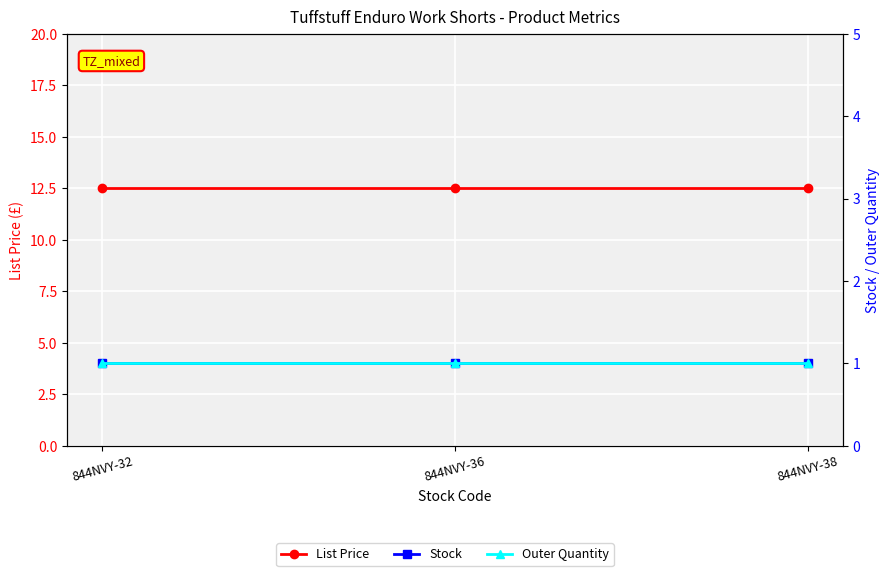

The value of Outer Quantity at 844NVY-32 is 1.4. True or false?

False